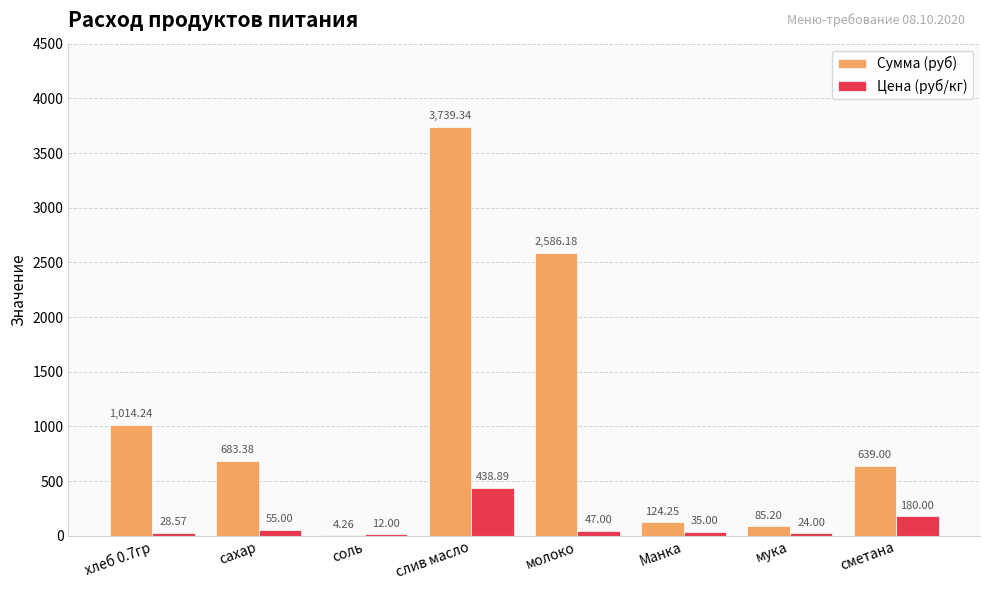

What is the sum of the Цена (руб/кг) values at хлеб 0.7гр and соль?

40.6